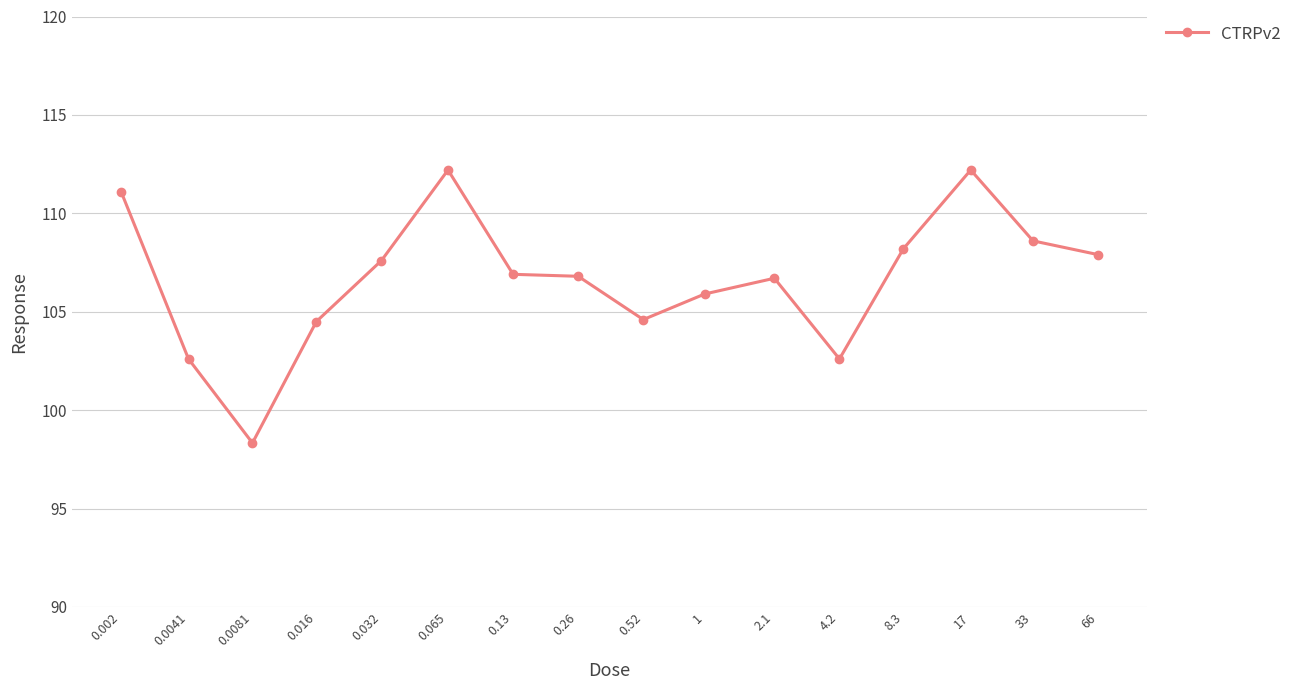

What is the value of the 14th point from the left?

112.2